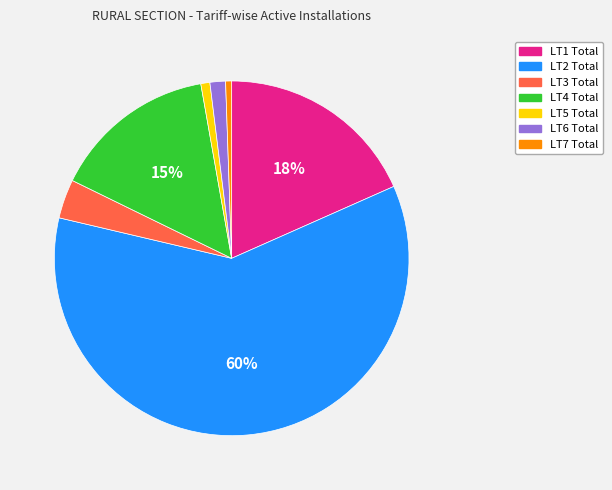

True or false: LT7 Total accounts for 1% of the total.

True